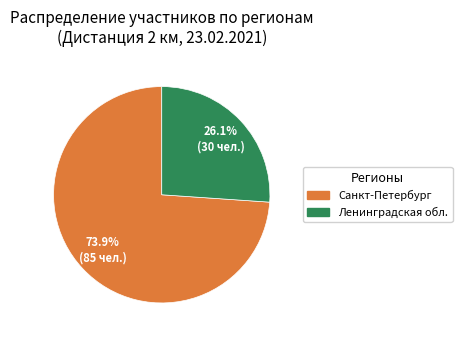

To the nearest percent, what is the difference between the largest and smallest slice percentages?

48%